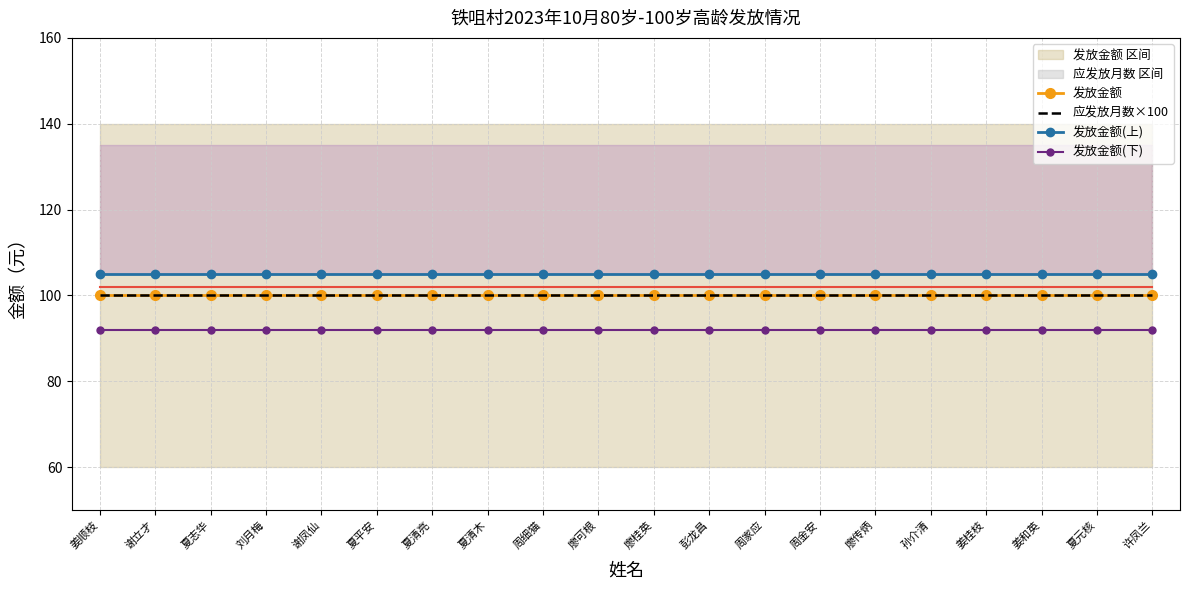

True or false: 应发放月数×100 and 发放金额(上) cross at least once.

False